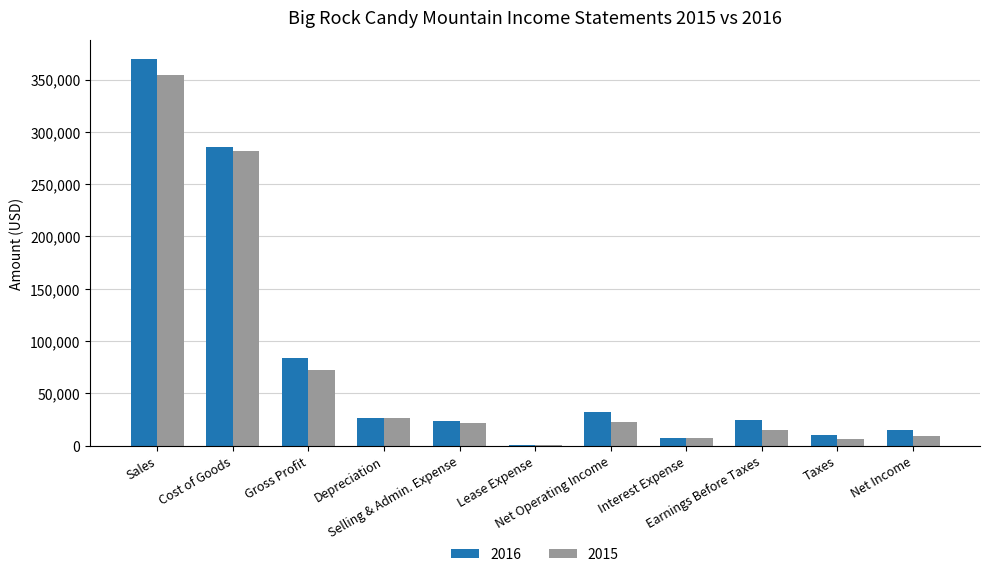

How many series are shown in this chart?

2